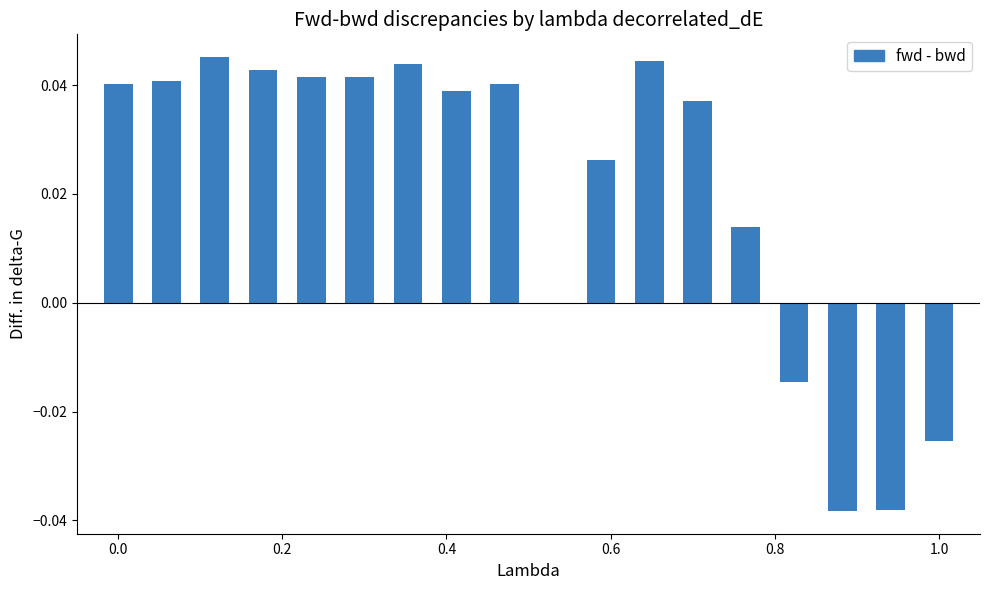

How many categories are shown in the chart?

18